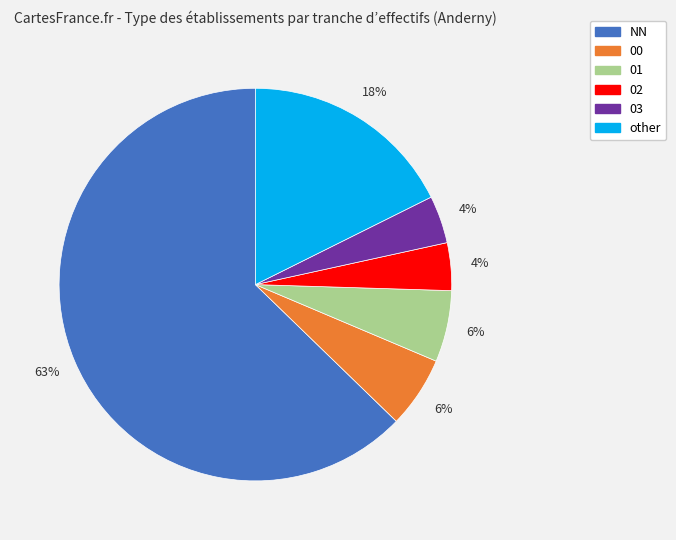

Which has a higher value, 01 or NN?

NN